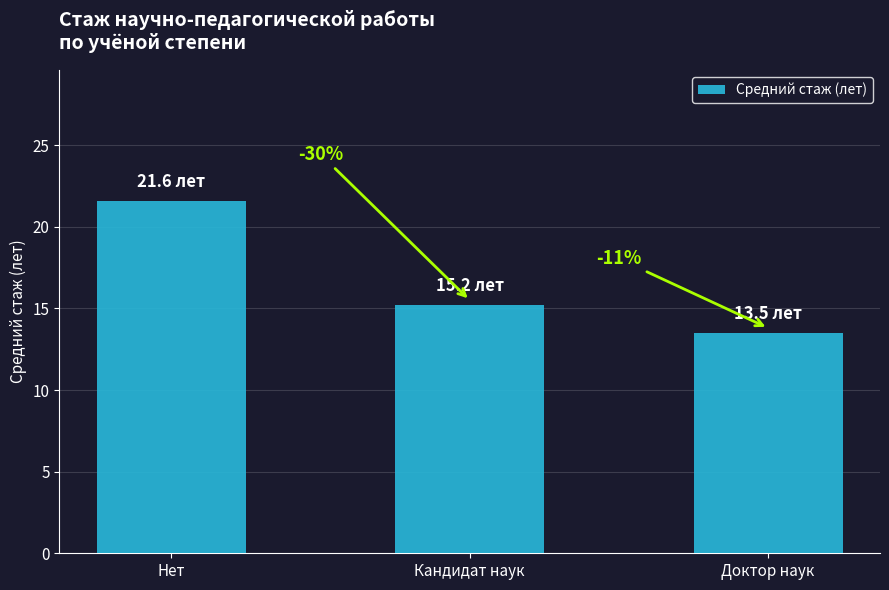

What position from the right is Нет?

3